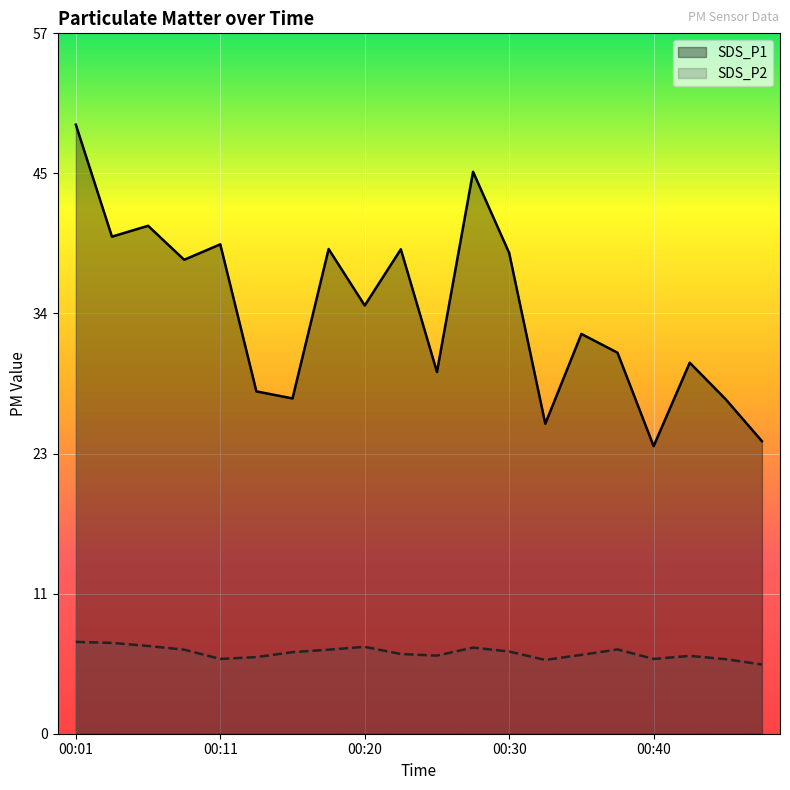

At which label does SDS_P1 first exceed 34?

00:01